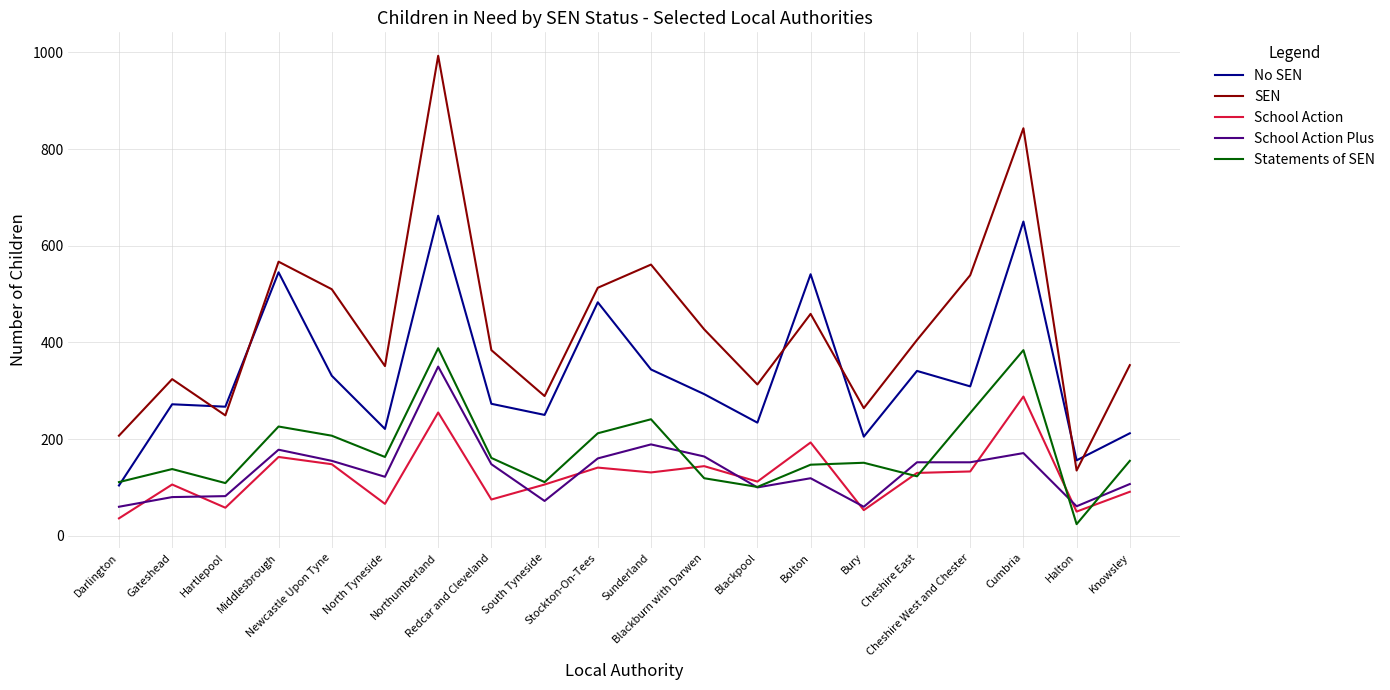

True or false: No SEN and School Action cross at least once.

False